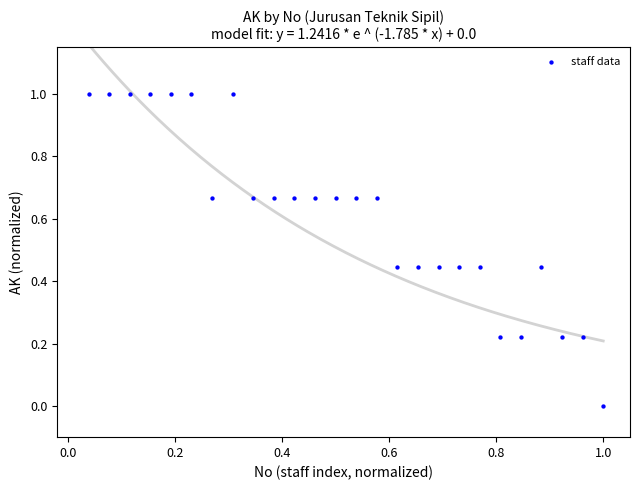

What is the range of X values (max minus min)?

1.0